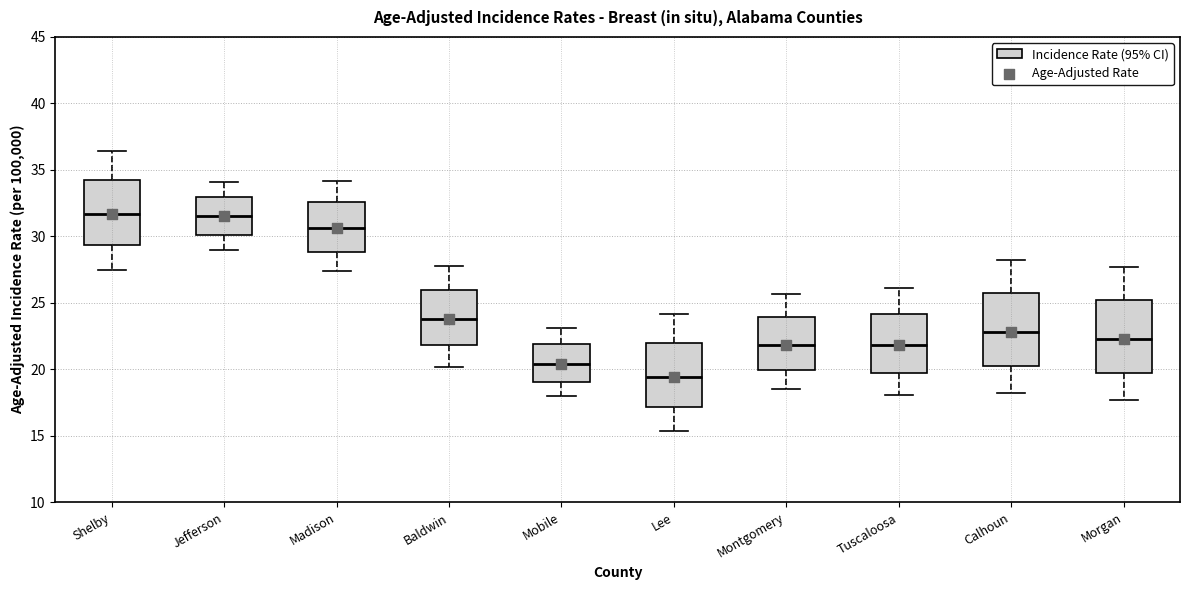

Reading left to right, transcribe this box plot: for each box, give where its median line is, the range the box spans, and where its two whiskers end, as read against the y-axis. The values are not printed on the chart, so give them approximately, as read against the axis.

Shelby: median 31.5, box 29.5 to 34.5, whiskers 27.5 to 36.5
Jefferson: median 31.5, box 30.0 to 33.0, whiskers 29.0 to 34.0
Madison: median 30.5, box 29.0 to 32.5, whiskers 27.5 to 34.0
Baldwin: median 24.0, box 22.0 to 26.0, whiskers 20.0 to 28.0
Mobile: median 20.5, box 19.0 to 22.0, whiskers 18.0 to 23.0
Lee: median 19.5, box 17.0 to 22.0, whiskers 15.5 to 24.0
Montgomery: median 22.0, box 20.0 to 24.0, whiskers 18.5 to 25.5
Tuscaloosa: median 22.0, box 20.0 to 24.0, whiskers 18.0 to 26.0
Calhoun: median 23.0, box 20.5 to 26.0, whiskers 18.0 to 28.0
Morgan: median 22.5, box 20.0 to 25.5, whiskers 17.5 to 27.5